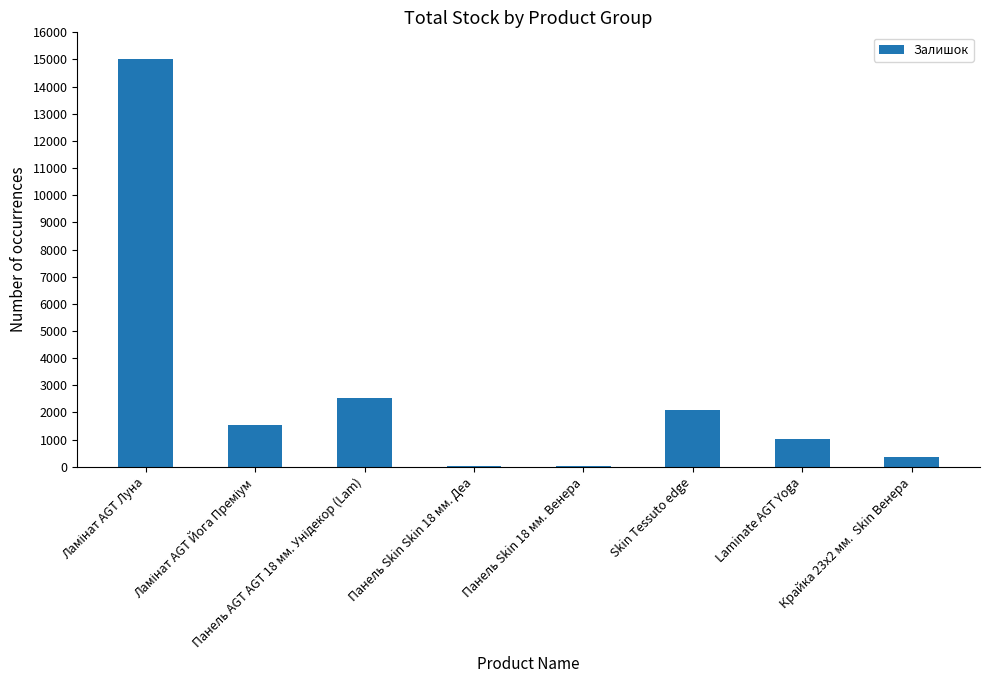

What is the sum of all values?

22625